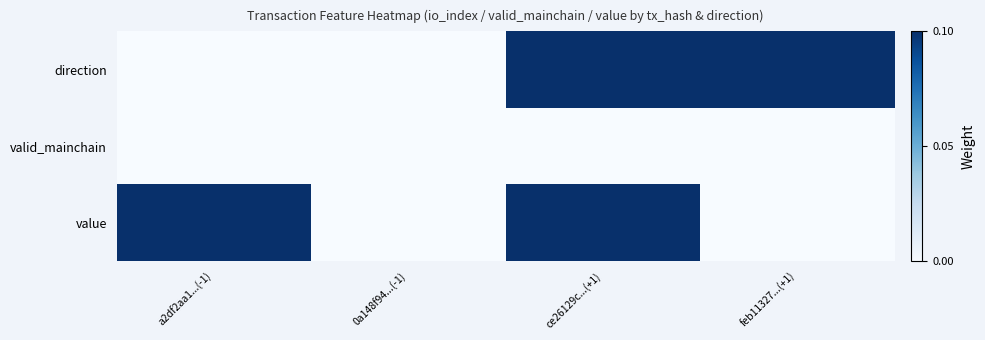

Which has a higher value, a2df2aa1...(-1) or 0a148f94...(-1)?

a2df2aa1...(-1)